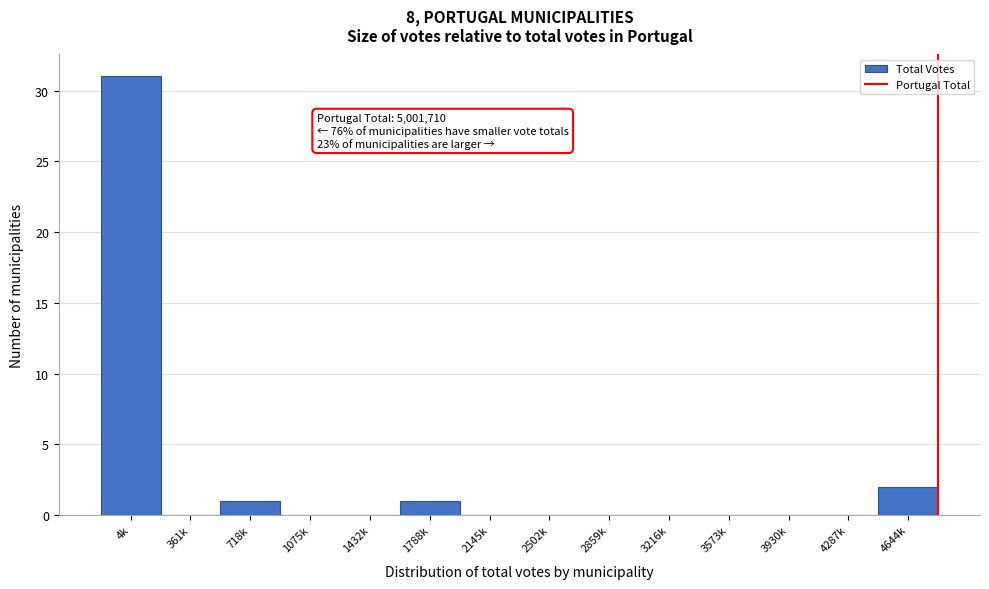

Reading left to right, list all the values displayed in this chart.

4k=31	361k=0	718k=1	1075k=0	1432k=0	1788k=1	2145k=0	2502k=0	2859k=0	3216k=0	3573k=0	3930k=0	4287k=0	4644k=2